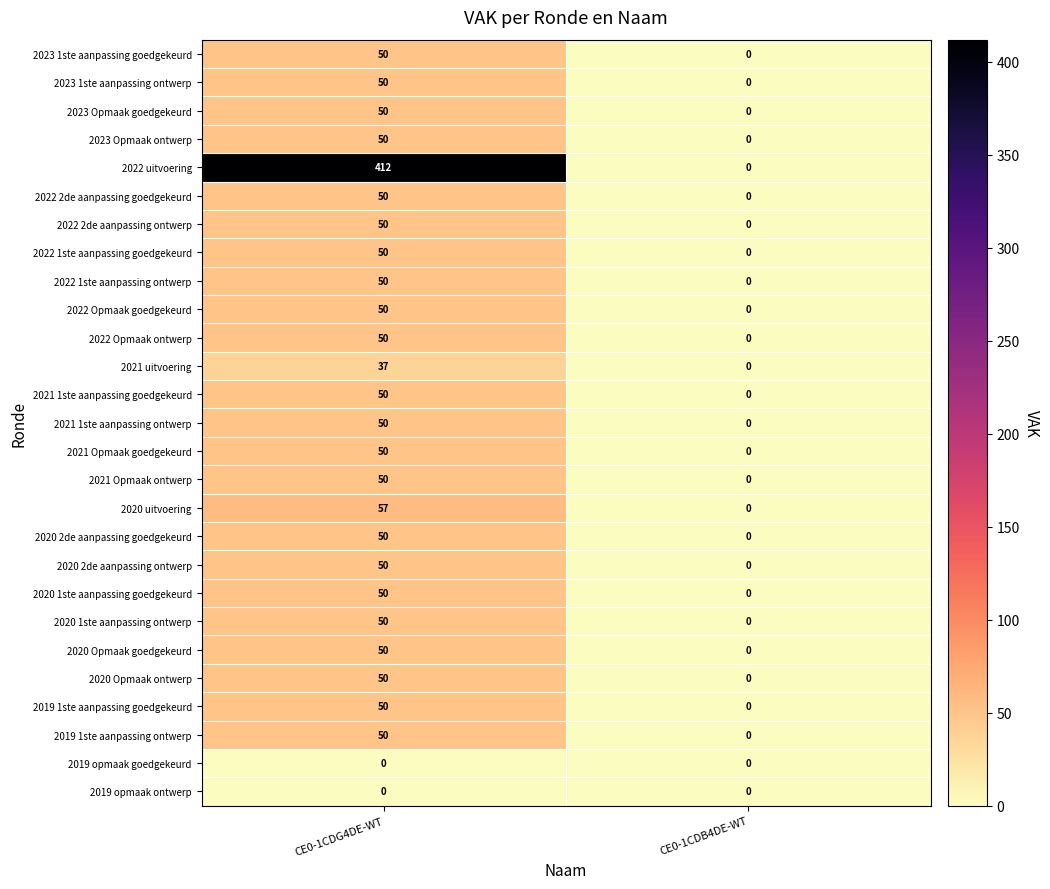

At which category is the sum across all series the highest?

CE0-1CDG4DE-WT